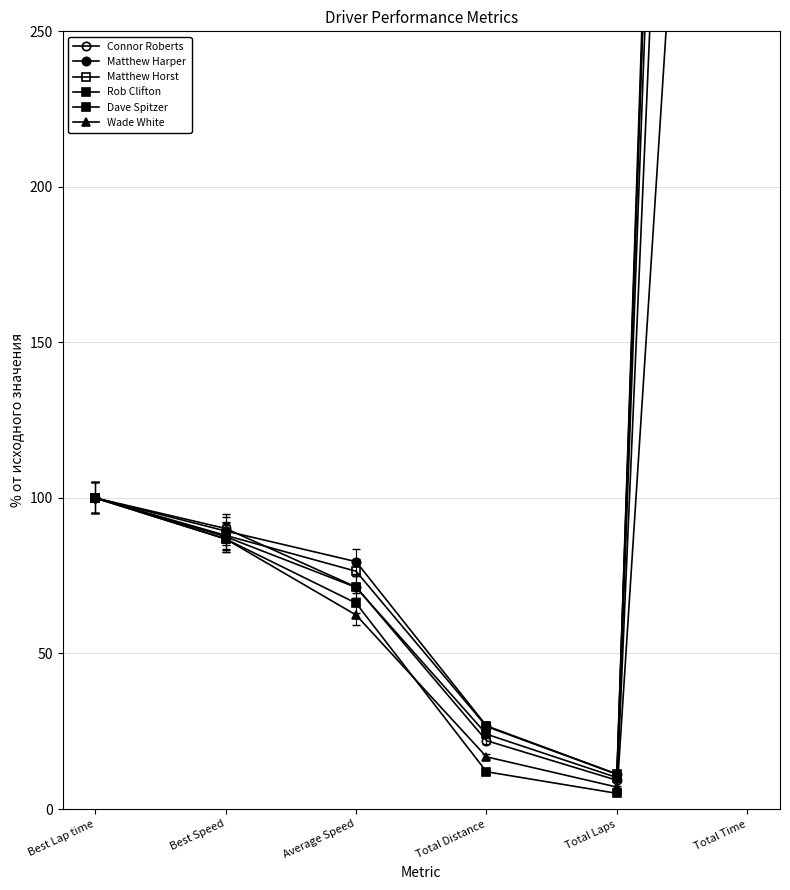

List the series in order of their peak value, lowest first.

Dave Spitzer, Wade White, Connor Roberts, Rob Clifton, Matthew Harper, Matthew Horst